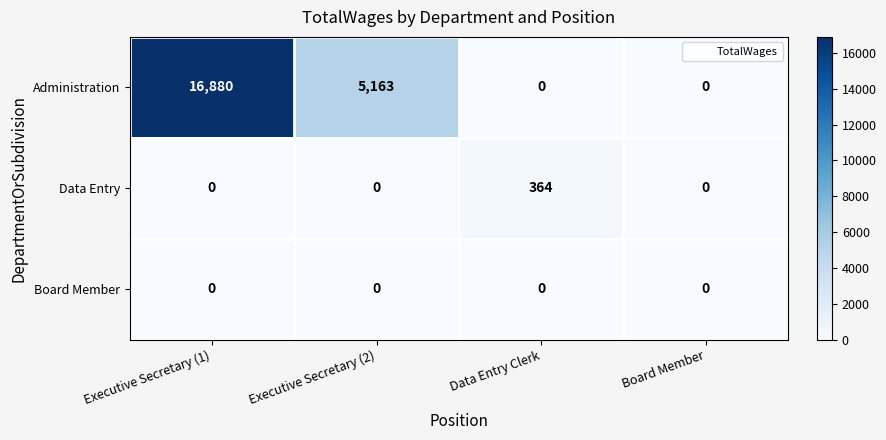

Reading right to left, what are all the values shown in this chart?

Administration: 0	0	5163	16880
Data Entry: 0	364	0	0
Board Member: 0	0	0	0